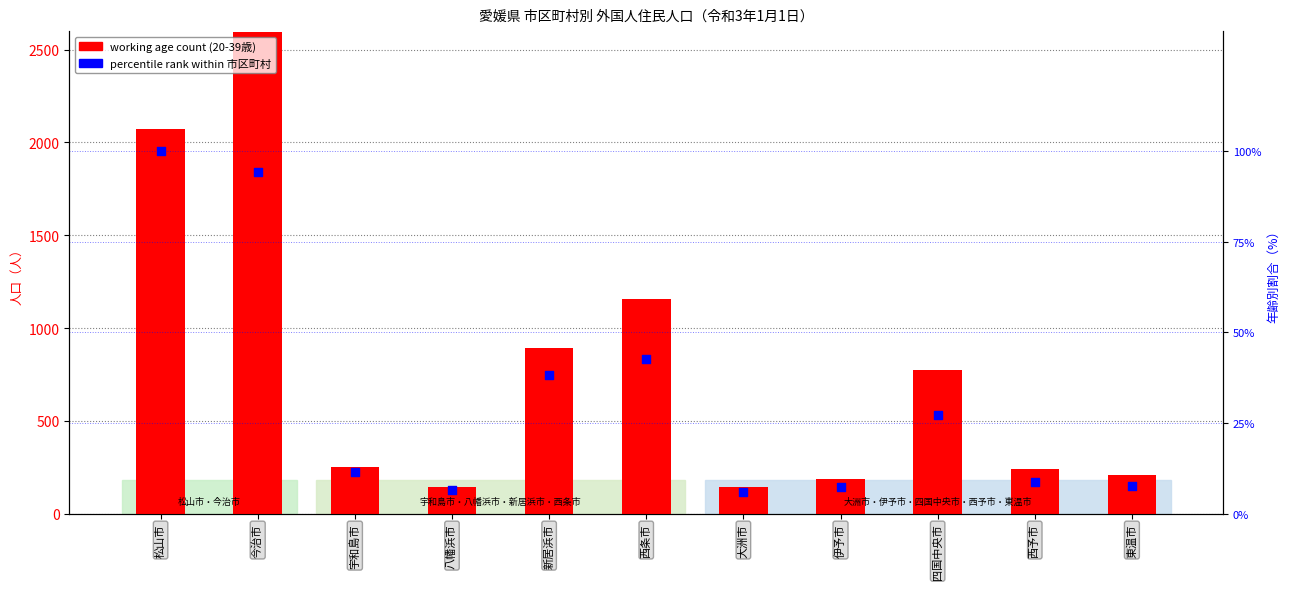

Which series contains the highest Y value?

working age count (20-39歳)